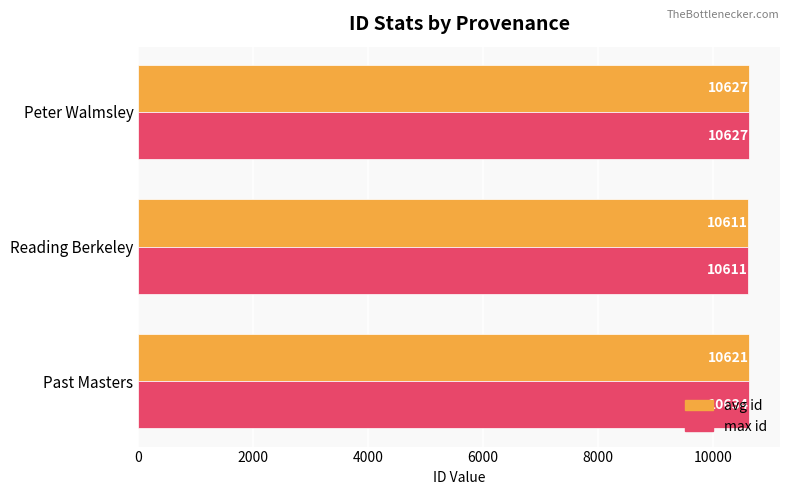

What is the difference between the highest and lowest values at Past Masters?

13